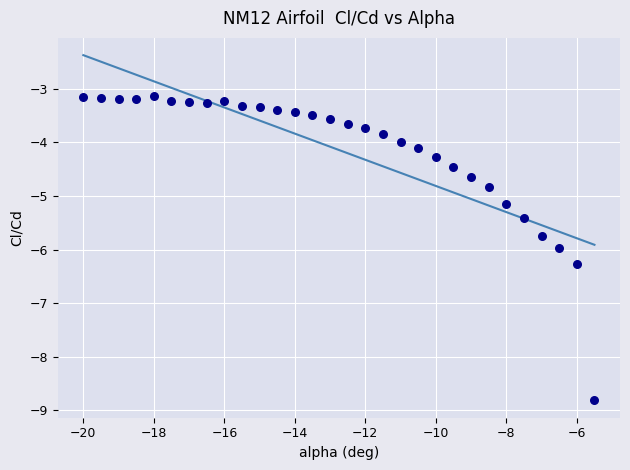

What is the range of X values (max minus min)?

14.5